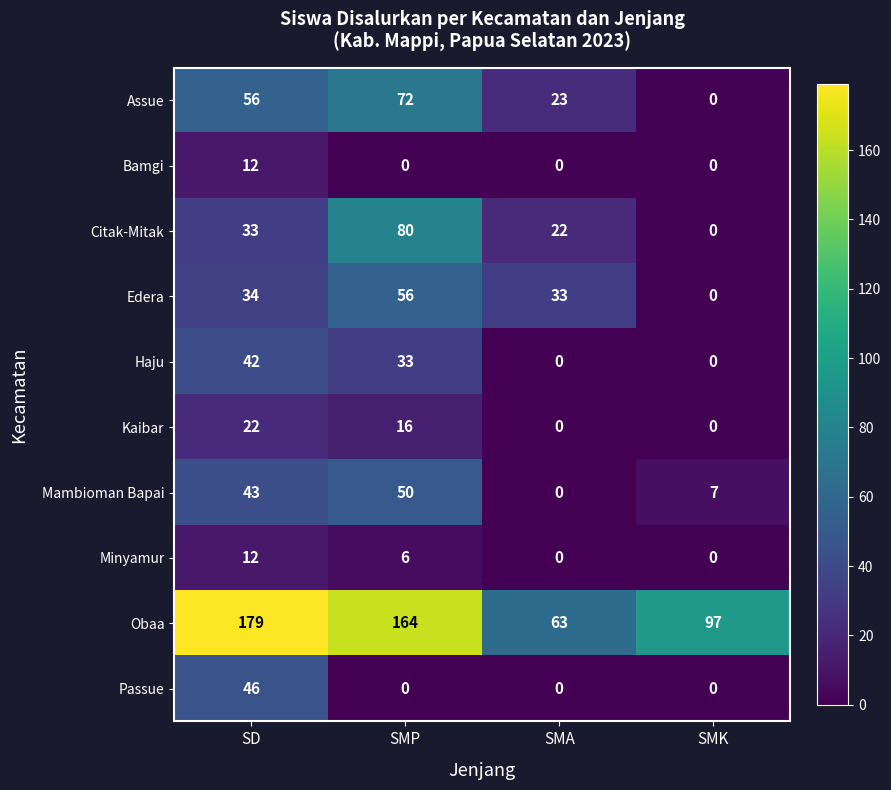

The Bamgi series shows 0 at SMK. True or false?

True